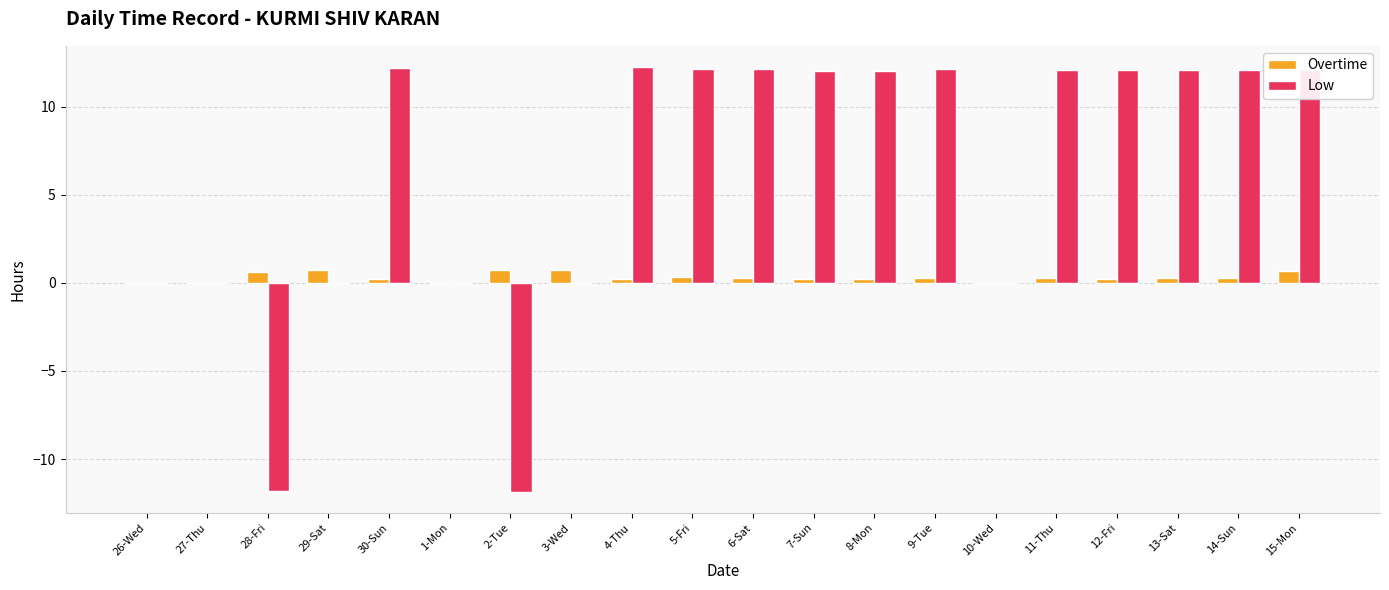

True or false: Low has a value of -11.8 at 2-Tue.

True